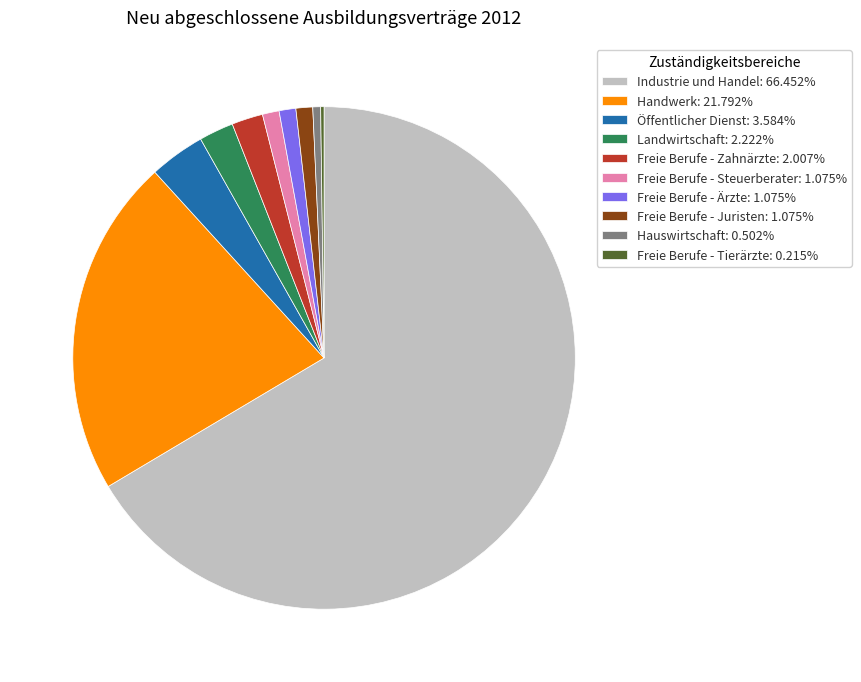

What is the ratio of the value at Öffentlicher Dienst: 3.584% to the value at Freie Berufe - Zahnärzte: 2.007%?

1.8